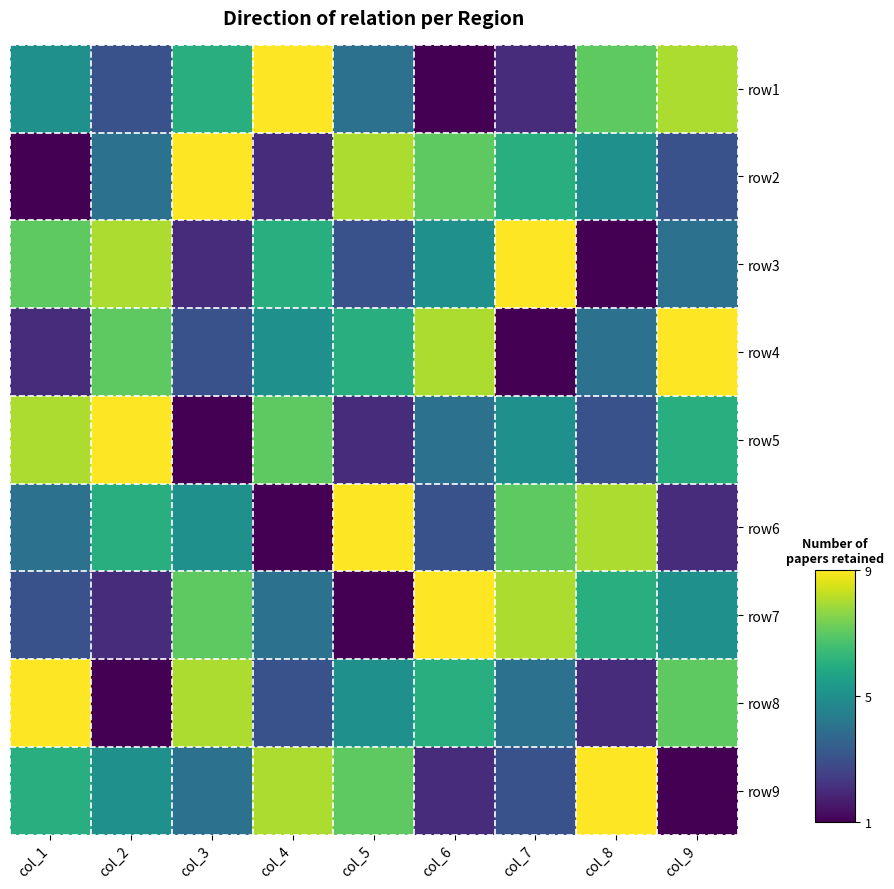

At how many categories does at least one series exceed 2?

9